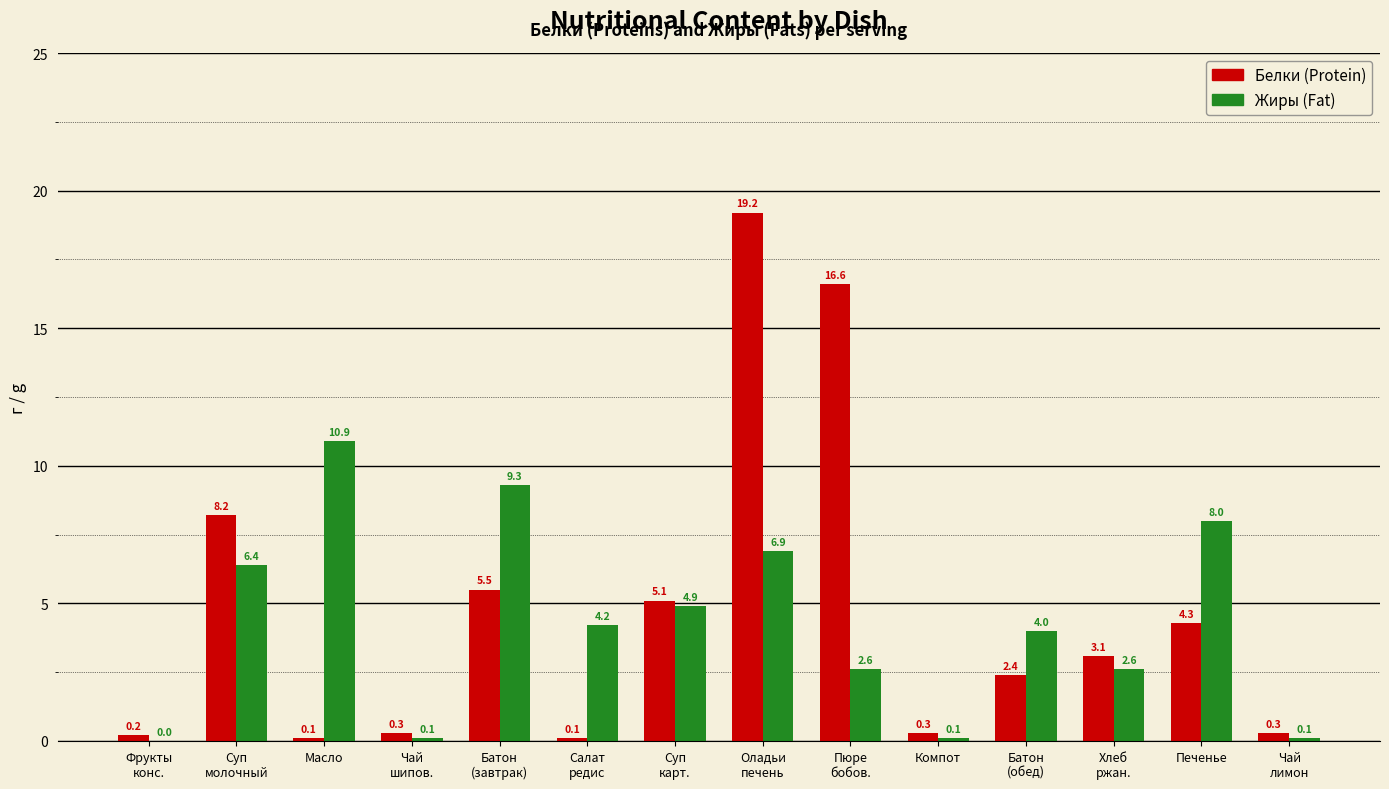

What is the greatest value displayed?

19.2